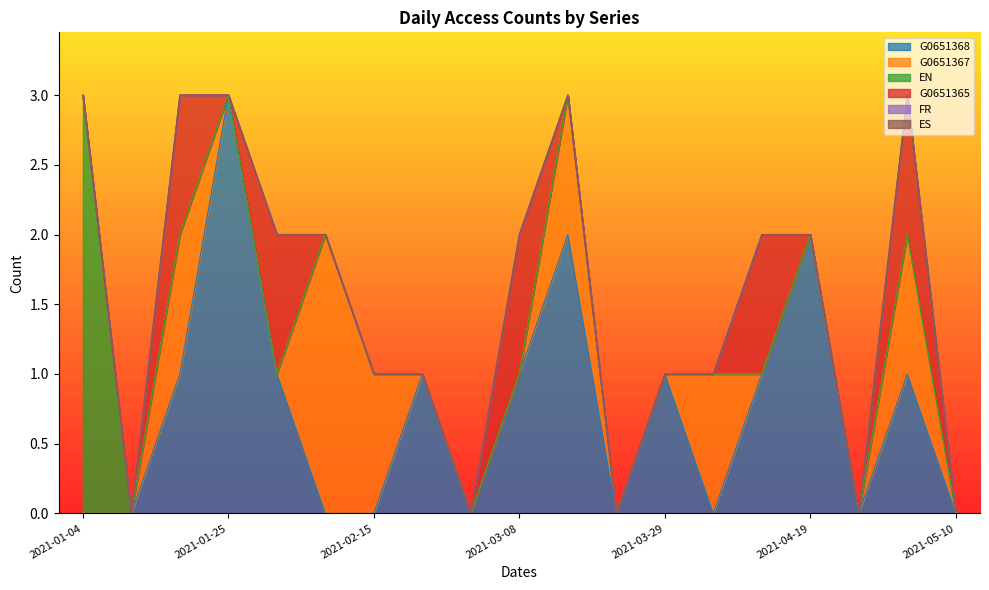

Reading right to left, extract all data points from this chart.

G0651368: 2021-05-10=0	2021-05-03=1	2021-04-26=0	2021-04-19=2	2021-04-12=1	2021-04-05=0	2021-03-29=1	2021-03-22=0	2021-03-15=2	2021-03-08=1	2021-03-01=0	2021-02-22=1	2021-02-15=0	2021-02-08=0	2021-02-01=1	2021-01-25=3	2021-01-18=1	2021-01-11=0	2021-01-04=0
G0651367: 2021-05-10=0	2021-05-03=1	2021-04-26=0	2021-04-19=0	2021-04-12=0	2021-04-05=1	2021-03-29=0	2021-03-22=0	2021-03-15=1	2021-03-08=0	2021-03-01=0	2021-02-22=0	2021-02-15=1	2021-02-08=2	2021-02-01=0	2021-01-25=0	2021-01-18=1	2021-01-11=0	2021-01-04=0
EN: 2021-05-10=0	2021-05-03=0	2021-04-26=0	2021-04-19=0	2021-04-12=0	2021-04-05=0	2021-03-29=0	2021-03-22=0	2021-03-15=0	2021-03-08=0	2021-03-01=0	2021-02-22=0	2021-02-15=0	2021-02-08=0	2021-02-01=0	2021-01-25=0	2021-01-18=0	2021-01-11=0	2021-01-04=3
G0651365: 2021-05-10=0	2021-05-03=1	2021-04-26=0	2021-04-19=0	2021-04-12=1	2021-04-05=0	2021-03-29=0	2021-03-22=0	2021-03-15=0	2021-03-08=1	2021-03-01=0	2021-02-22=0	2021-02-15=0	2021-02-08=0	2021-02-01=1	2021-01-25=0	2021-01-18=1	2021-01-11=0	2021-01-04=0
FR: 2021-05-10=0	2021-05-03=0	2021-04-26=0	2021-04-19=0	2021-04-12=0	2021-04-05=0	2021-03-29=0	2021-03-22=0	2021-03-15=0	2021-03-08=0	2021-03-01=0	2021-02-22=0	2021-02-15=0	2021-02-08=0	2021-02-01=0	2021-01-25=0	2021-01-18=0	2021-01-11=0	2021-01-04=0
ES: 2021-05-10=0	2021-05-03=0	2021-04-26=0	2021-04-19=0	2021-04-12=0	2021-04-05=0	2021-03-29=0	2021-03-22=0	2021-03-15=0	2021-03-08=0	2021-03-01=0	2021-02-22=0	2021-02-15=0	2021-02-08=0	2021-02-01=0	2021-01-25=0	2021-01-18=0	2021-01-11=0	2021-01-04=0